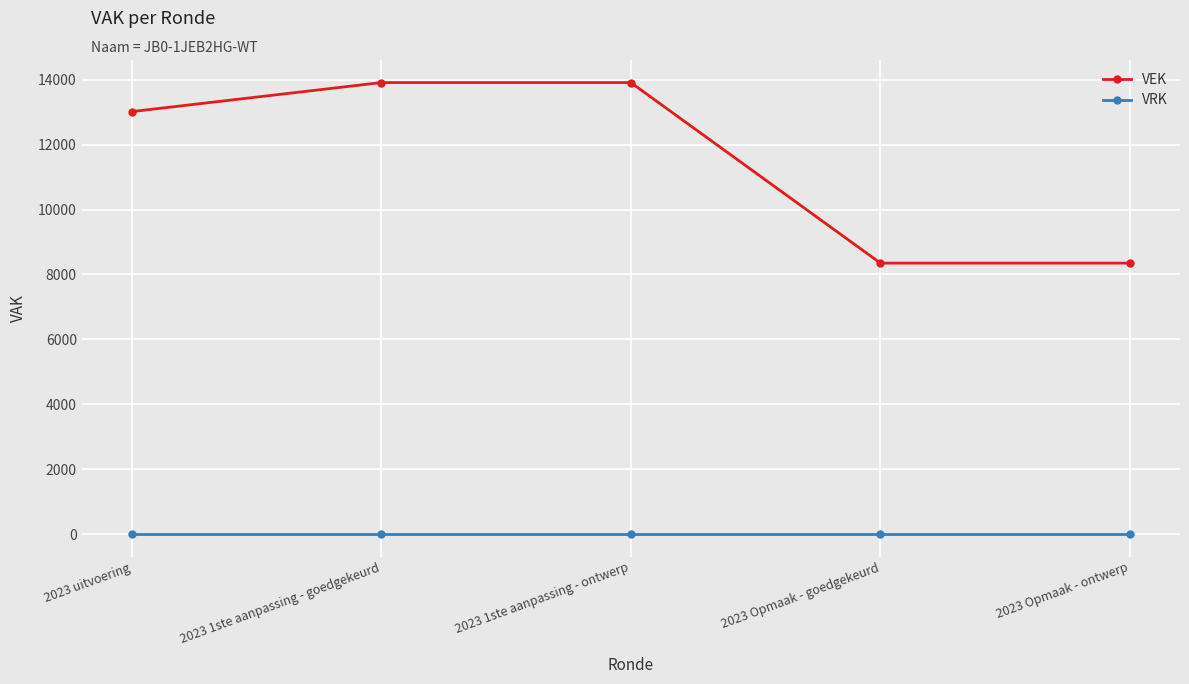

Reading left to right, list all the values displayed in this chart.

VEK: 13019	13914	13914	8350	8350
VRK: 0	0	0	0	0